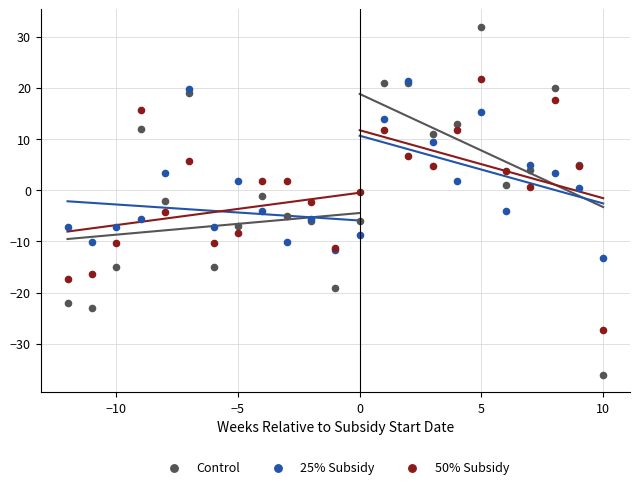

Which series reaches the maximum Y coordinate?

Control